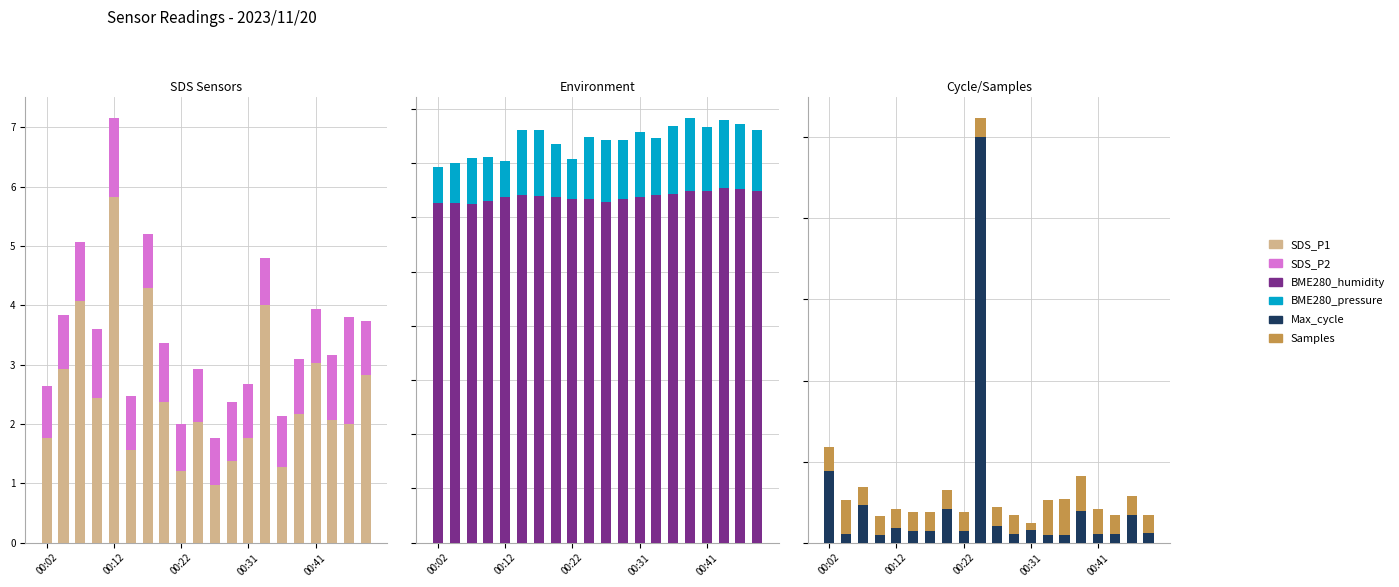

Are the bars horizontal?

No